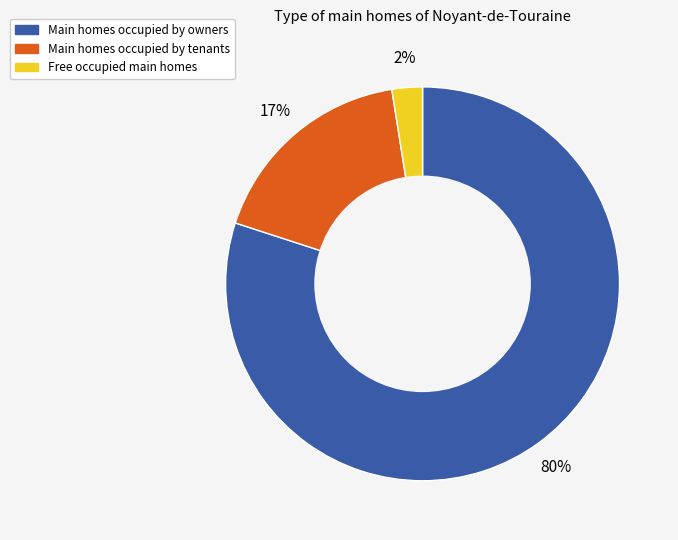

To the nearest percent, what is the average slice percentage?

33%